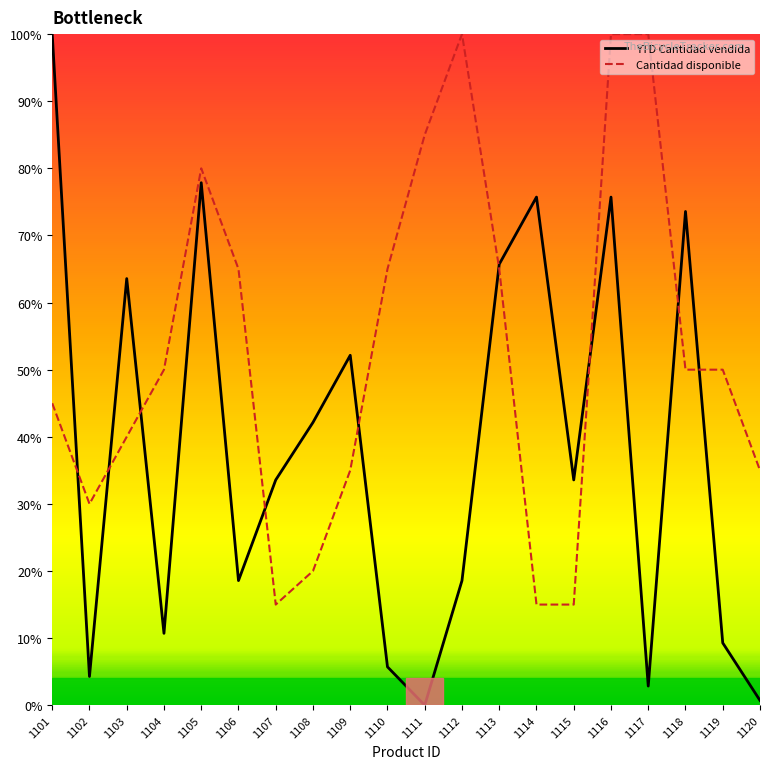

How many data points in Cantidad disponible are above 50?

8